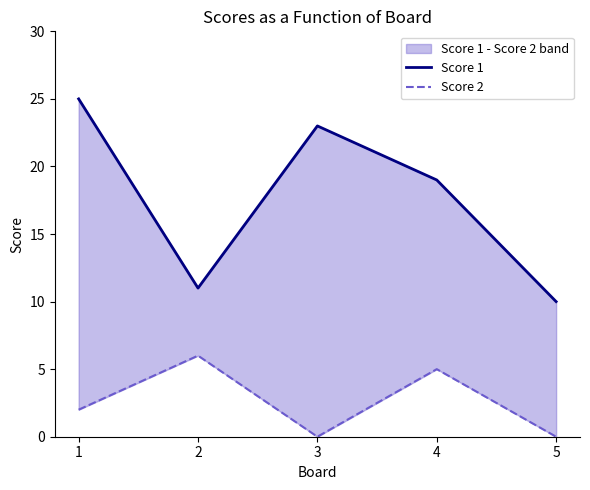

At 3, list the series in order from smallest to largest.

Score 2, Score 1